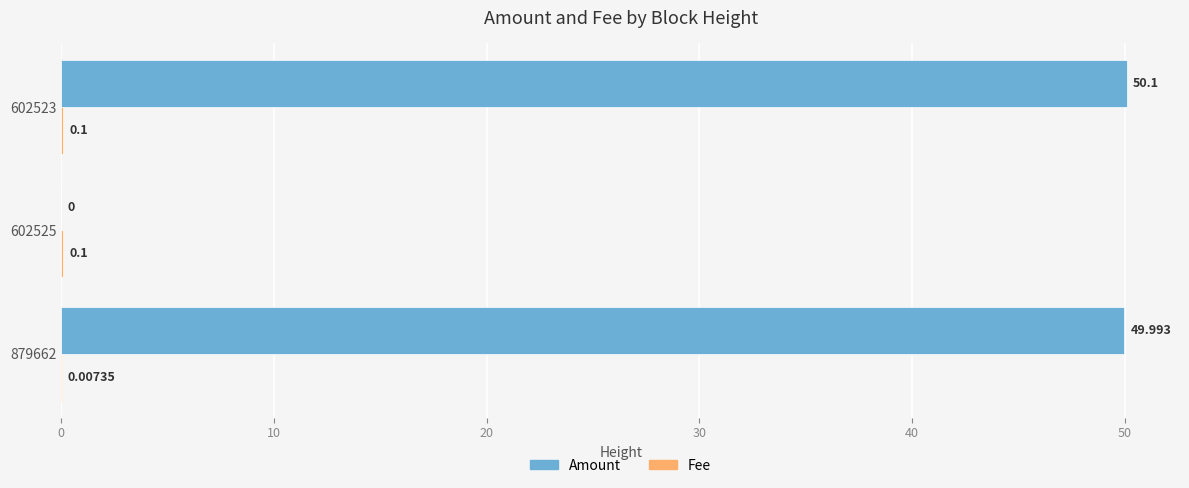

How many values in the Amount series exceed 49?

2